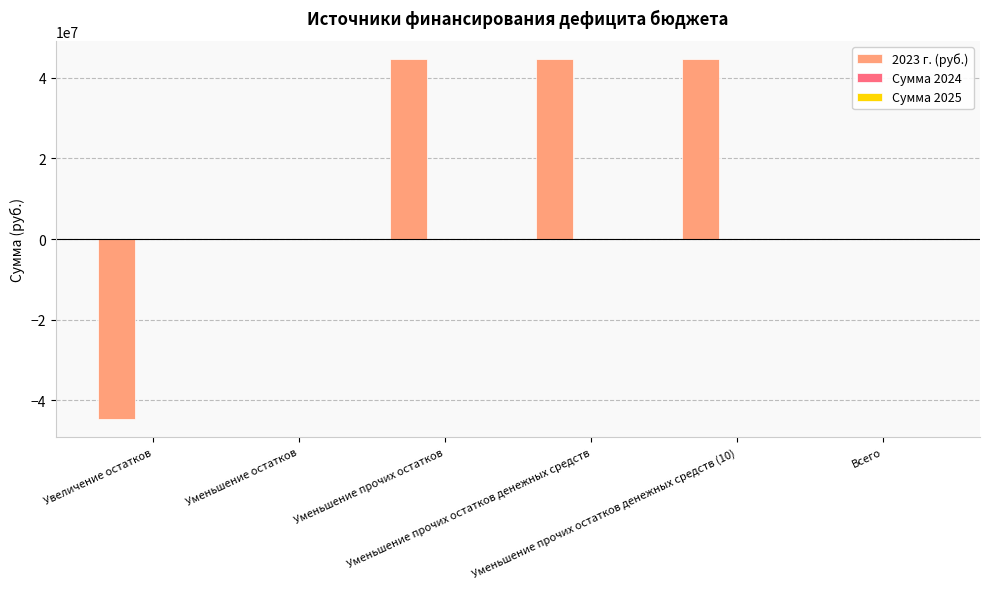

What is the maximum value for 2023 г. (руб.)?

44710616.9